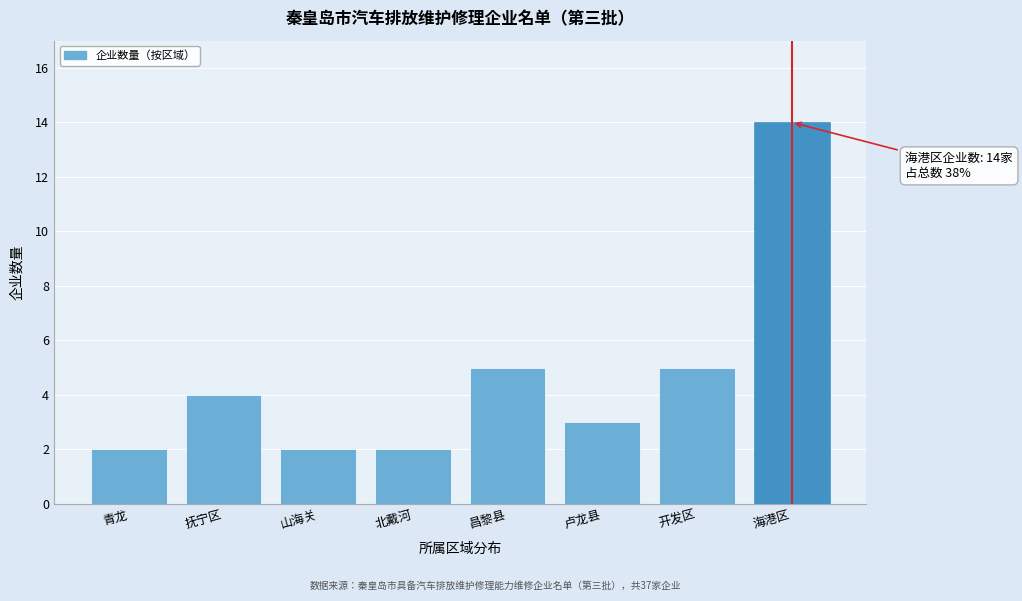

Reading right to left, extract all data points from this chart.

14	5	3	5	2	2	4	2